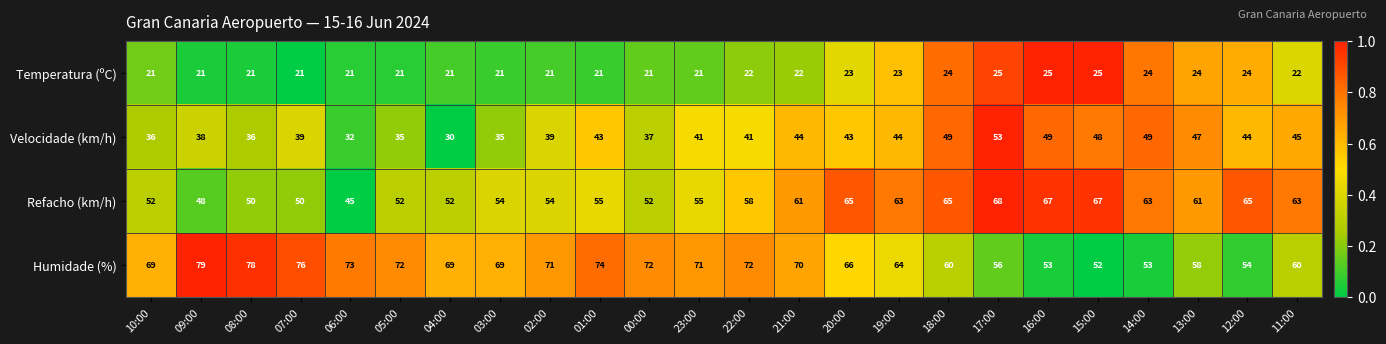

Which series has the widest spread of values?

Humidade (%)